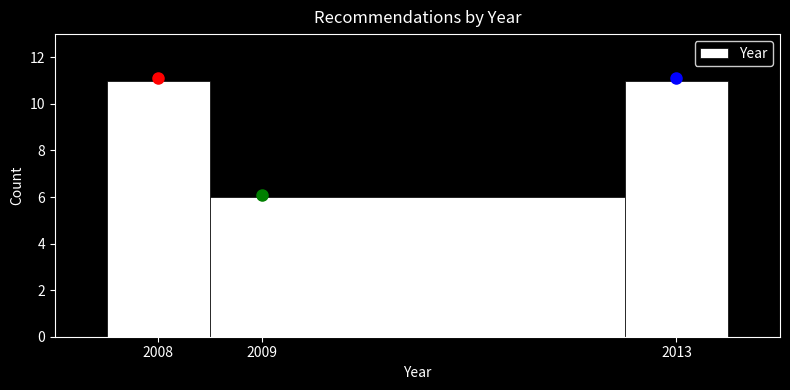

Reading left to right, transcribe this chart: for each bar, give the range it covers on the x-axis and its height. The values are not printed on the chart, so give them approximately, as read against the axis.

2007.5 to 2008.5: 11
2008.5 to 2012.5: 6
2012.5 to 2013.5: 11